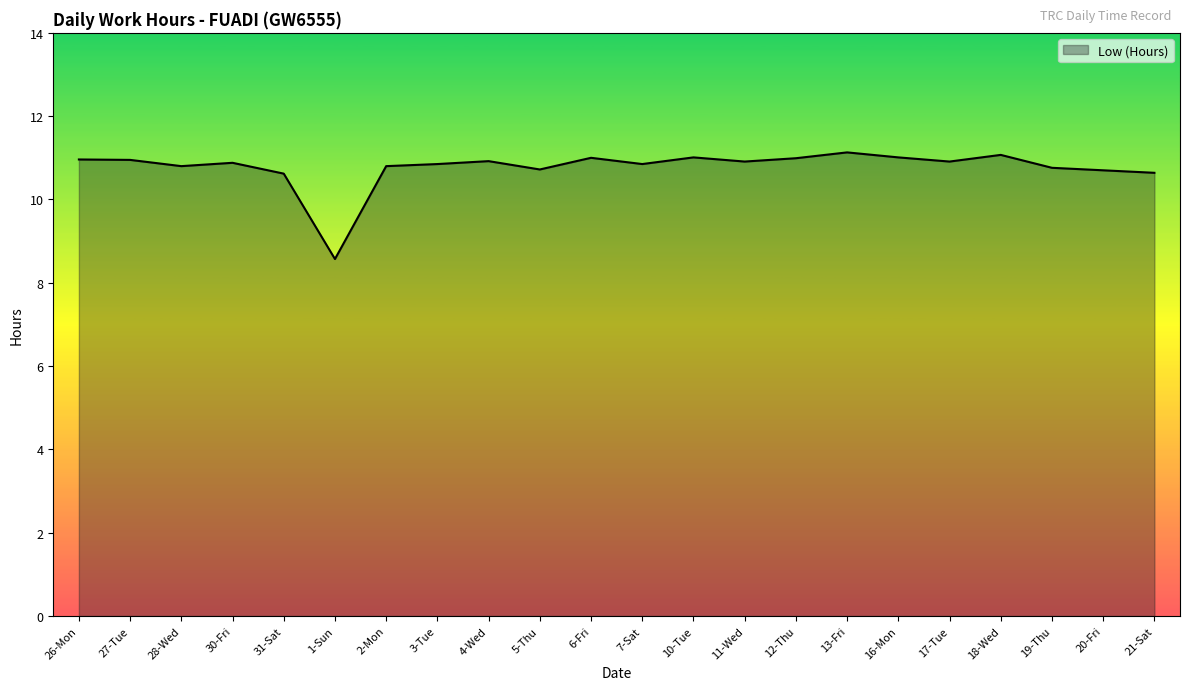

Approximately how many times larger is the value at 13-Fri compared to 31-Sat?

1.0